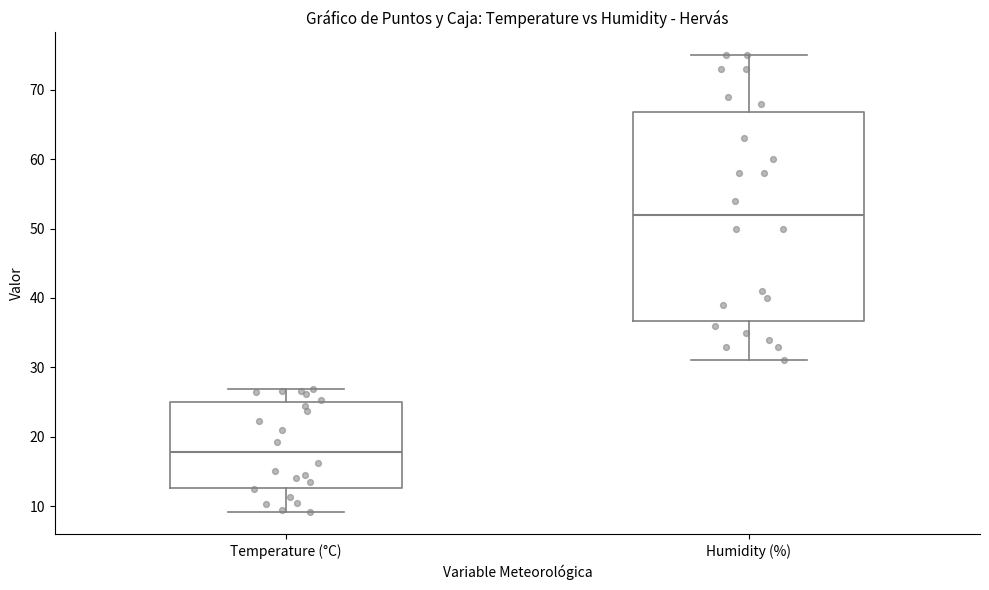

Reading left to right, transcribe this box plot: for each box, give where its median line is, the range the box spans, and where its two whiskers end, as read against the y-axis. The values are not printed on the chart, so give them approximately, as read against the axis.

Temperature (°C): median 18, box 13 to 25, whiskers 9 to 27
Humidity (%): median 52, box 37 to 67, whiskers 31 to 75